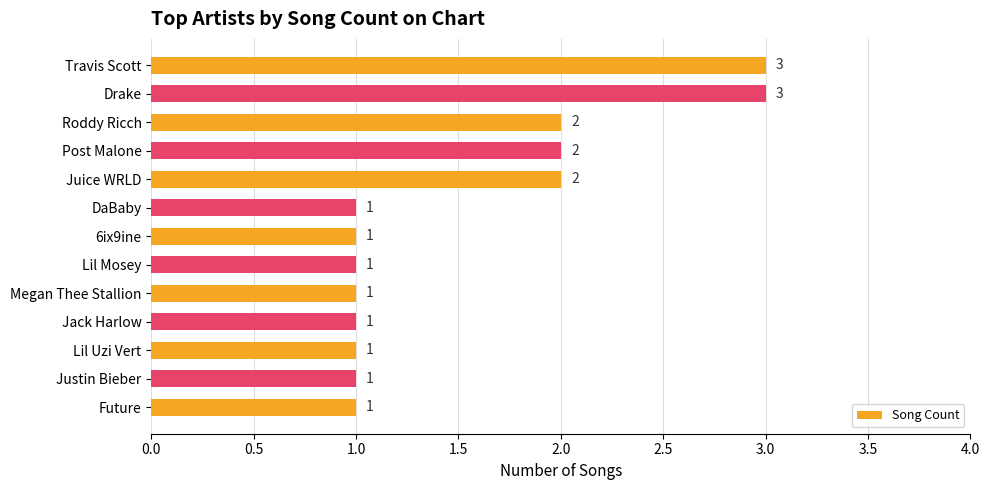

True or false: the data shows 3 at Post Malone.

False